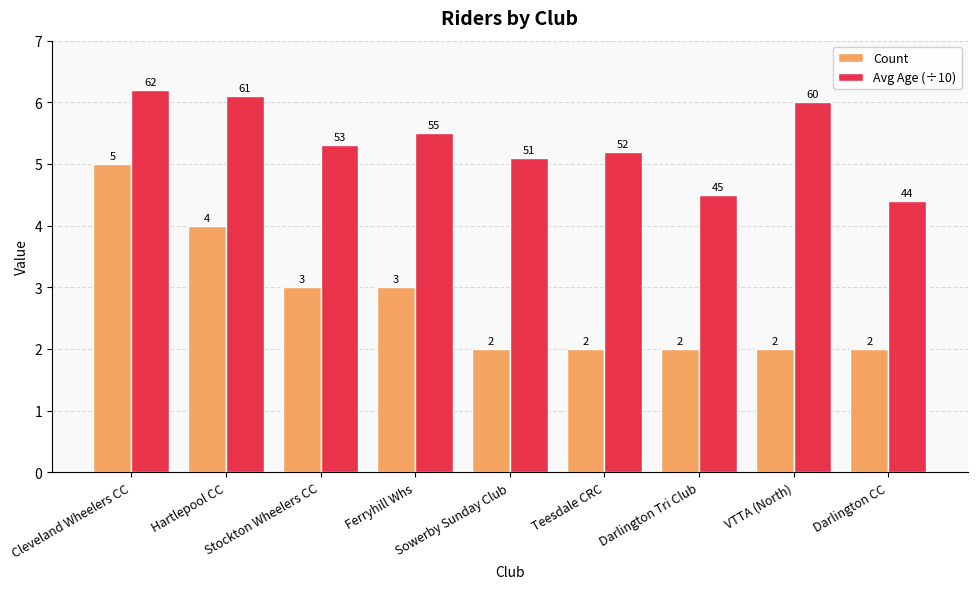

Which series has the largest range (max minus min)?

Count